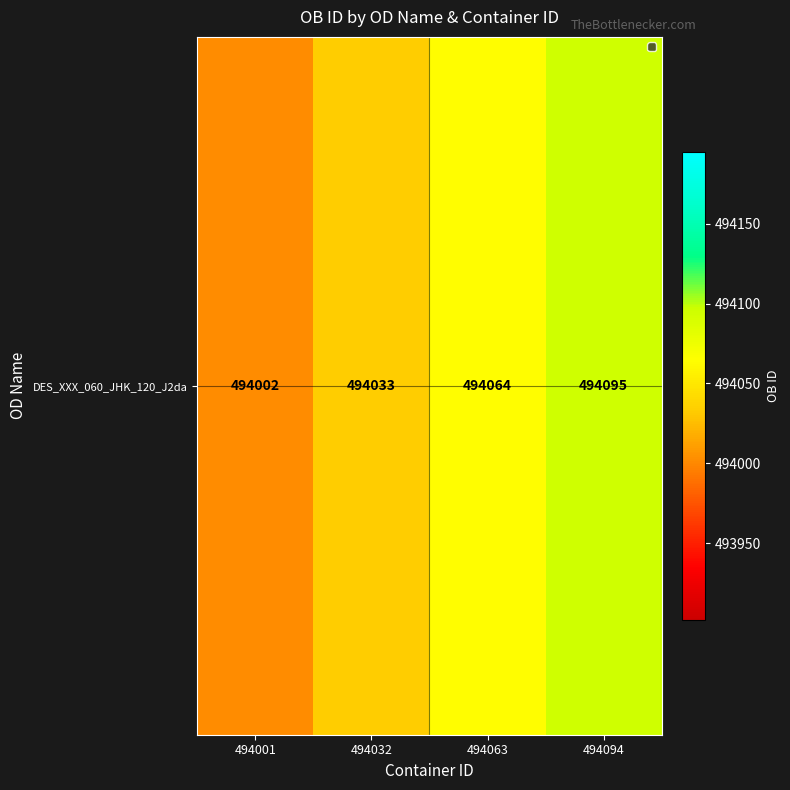

Which label corresponds to the largest value in the chart?

494094